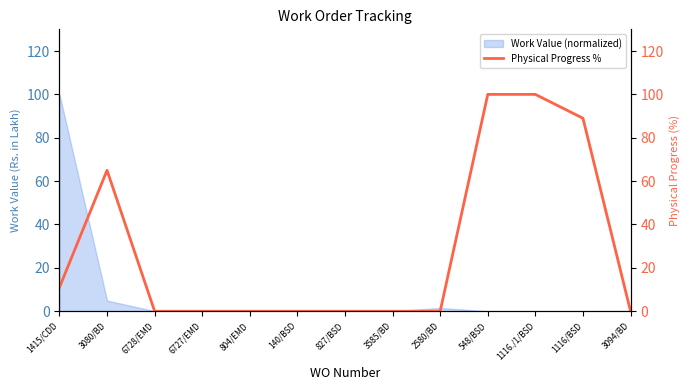

How many interior local peaks (higher than both neighbors) does the data have?

1